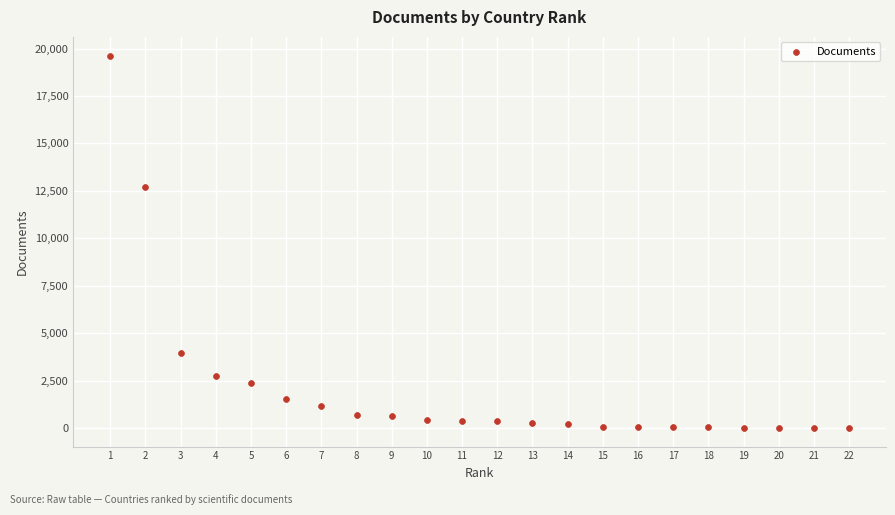

What is the range of Y values (max minus min)?

19629